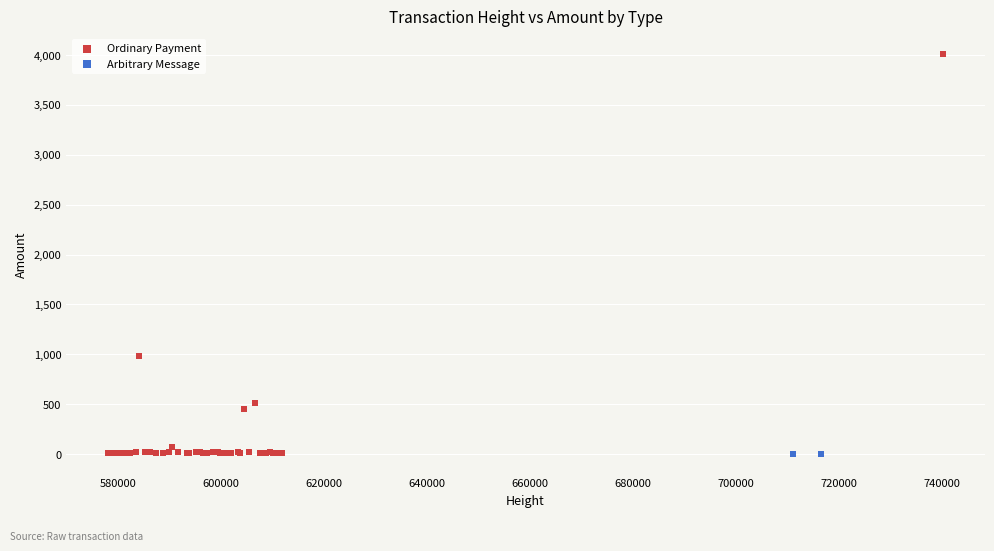

What are all the series names shown in the legend?

Ordinary Payment, Arbitrary Message